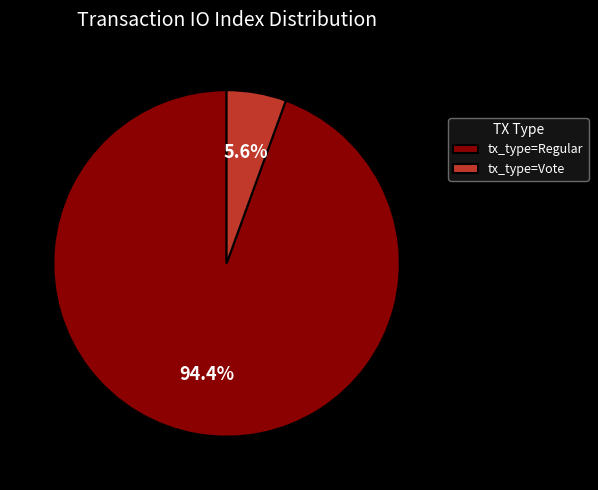

To the nearest percent, what is the difference between the largest and smallest slice percentages?

89%